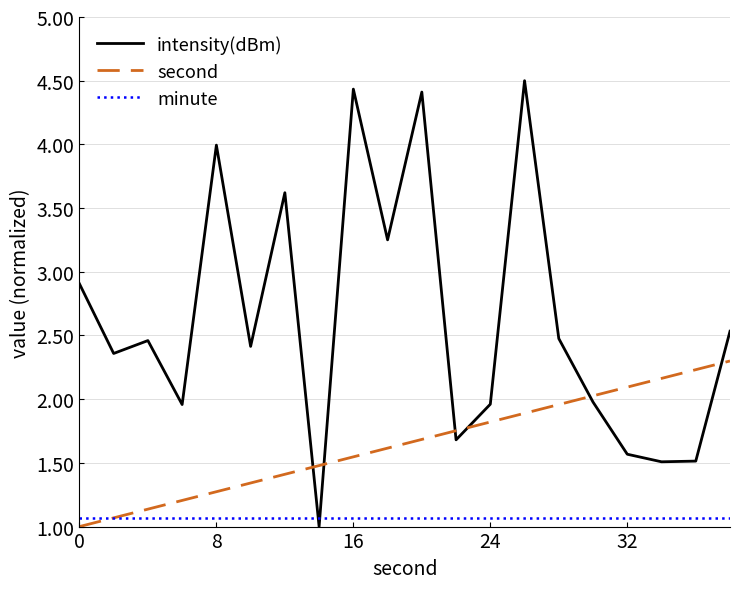

At how many categories does at least one series exceed 2?

16